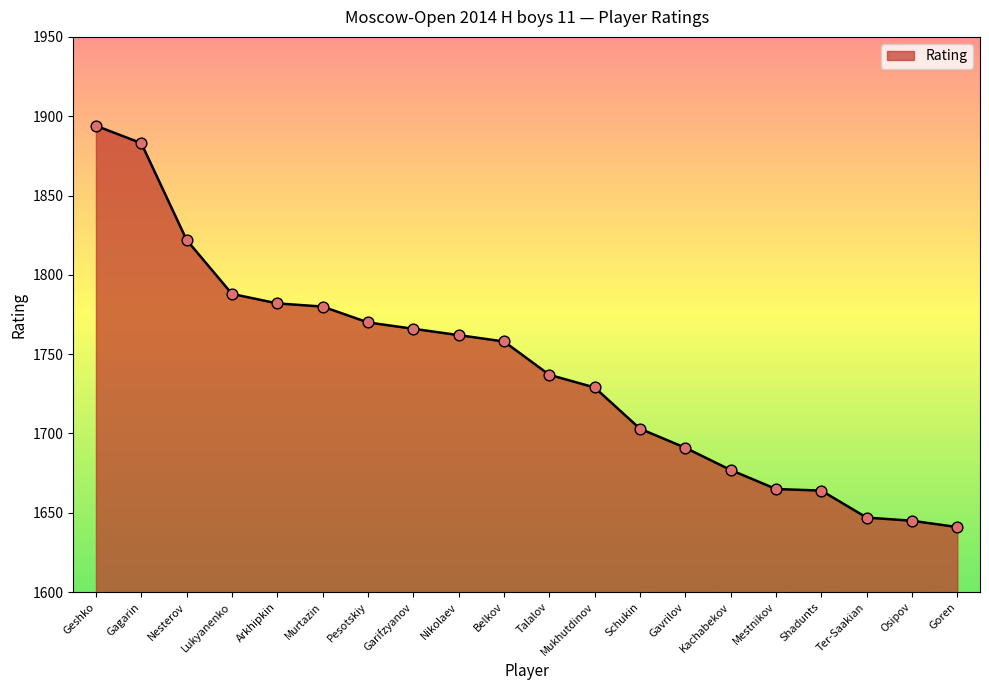

What is the ratio of the value at Lukyanenko to the value at Gagarin?

0.9